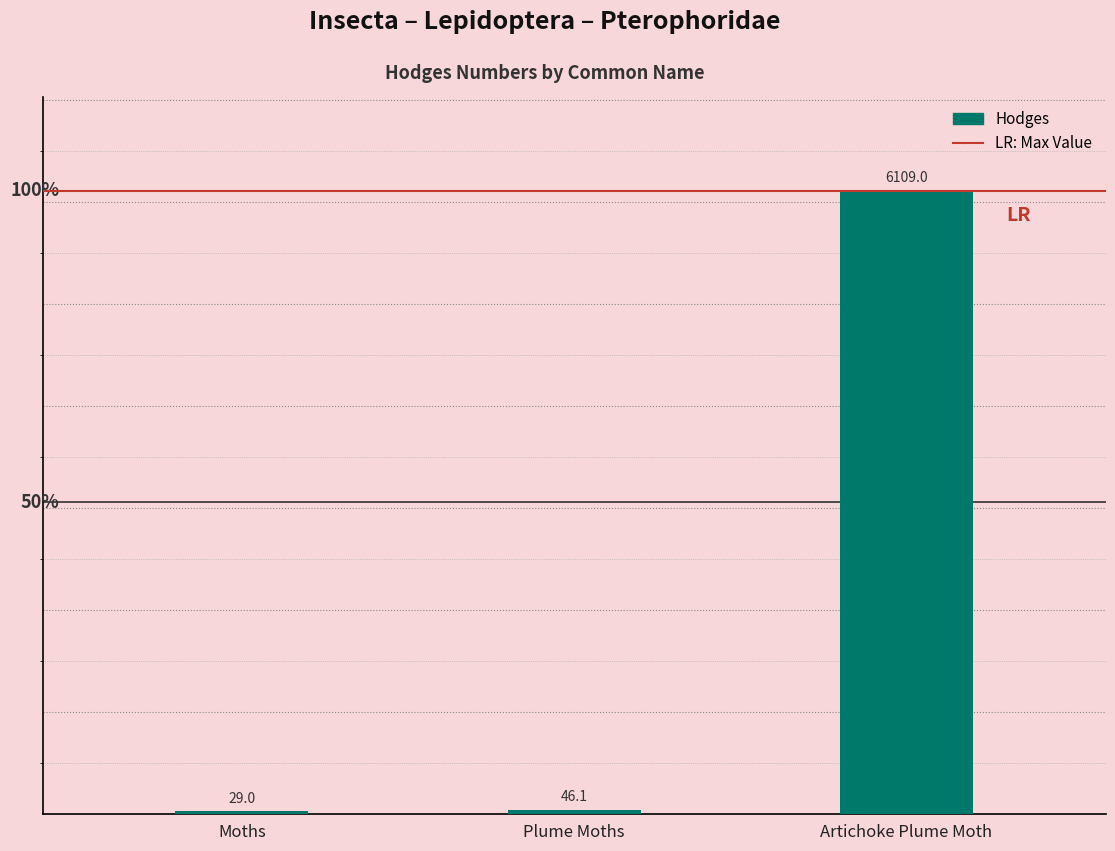

What is the label of the 1st bar from the left?

Moths